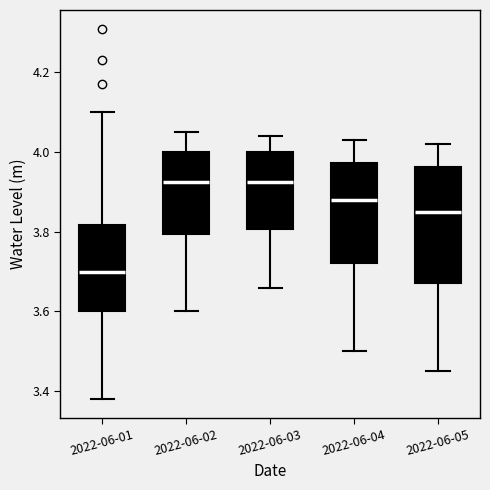

Reading left to right, read every box against the y-axis: the position of its median line, the range the box covers, and the ends of its whiskers. The values are not printed on the chart, so give them approximately, as read against the axis.

2022-06-01: median 3.70, box 3.60 to 3.82, whiskers 3.38 to 4.10
2022-06-02: median 3.92, box 3.80 to 4.00, whiskers 3.60 to 4.06
2022-06-03: median 3.92, box 3.80 to 4.00, whiskers 3.66 to 4.04
2022-06-04: median 3.88, box 3.72 to 3.98, whiskers 3.50 to 4.04
2022-06-05: median 3.86, box 3.68 to 3.96, whiskers 3.46 to 4.02